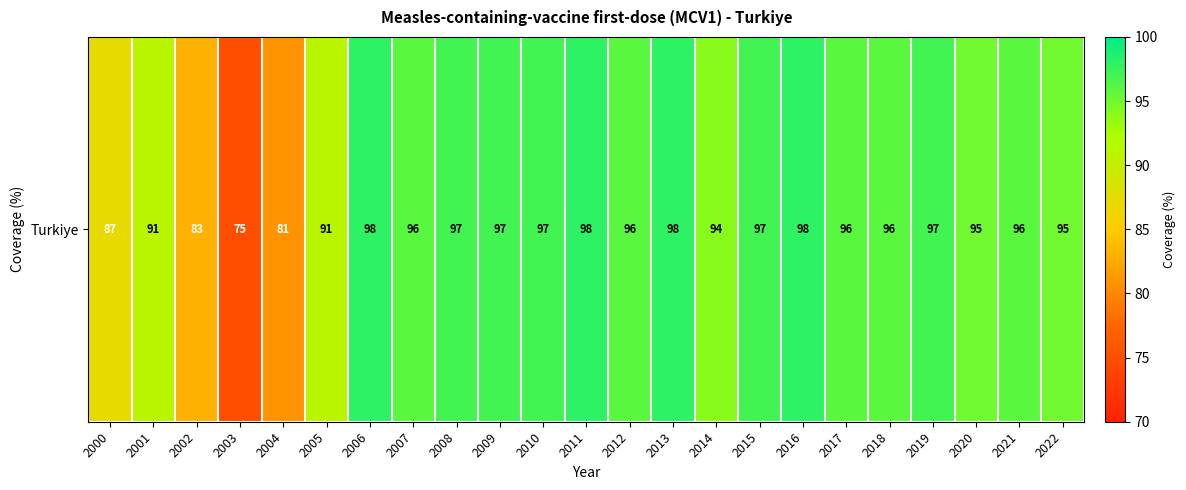

Rank the categories by value from lowest to highest.

2003, 2004, 2002, 2000, 2001, 2005, 2014, 2020, 2022, 2007, 2012, 2017, 2018, 2021, 2008, 2009, 2010, 2015, 2019, 2006, 2011, 2013, 2016